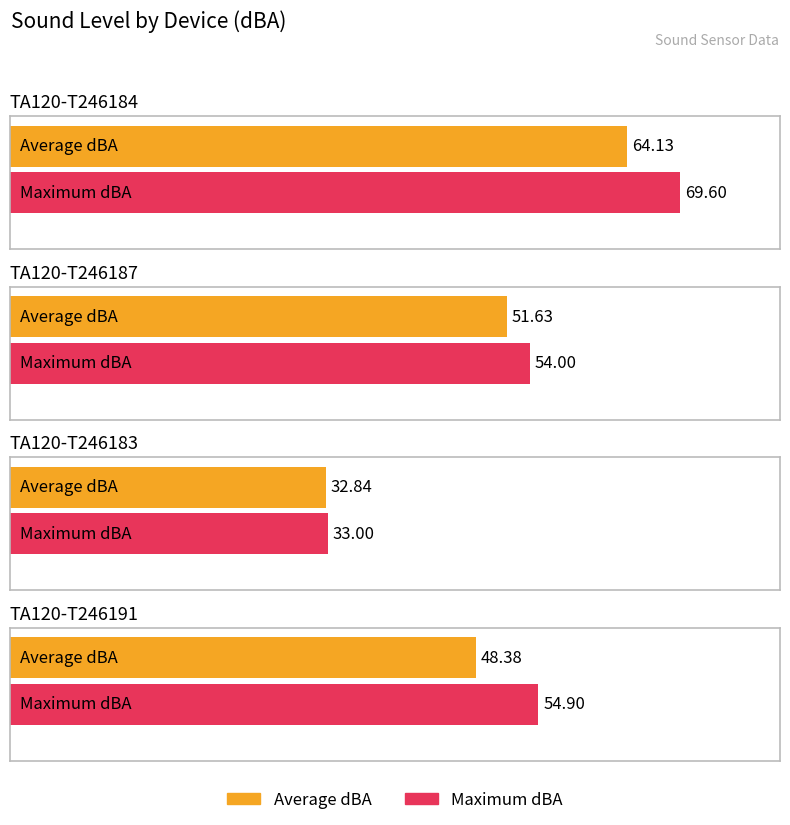

What is the label of the 4th bar from the right?

TA120-T246184